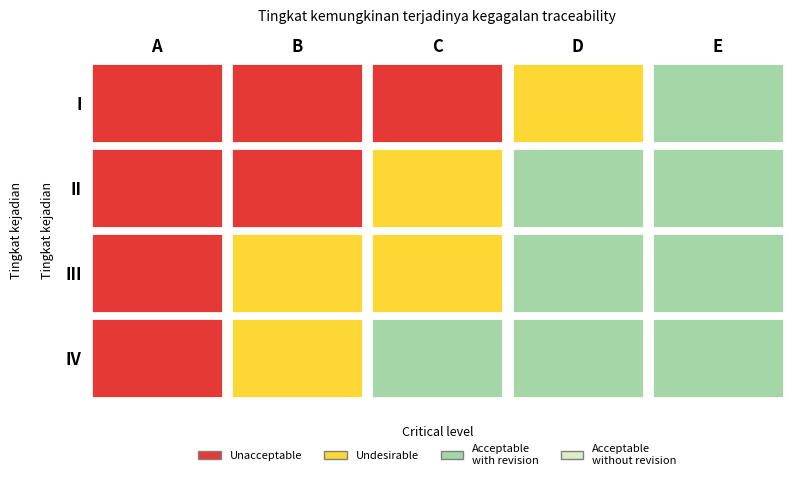

List the series in order of their peak value, highest first.

I, II, III, IV